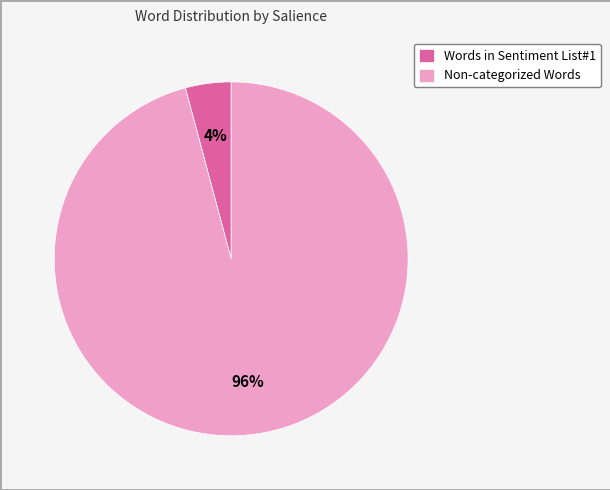

Between Non-categorized Words and Words in Sentiment List#1, which is larger?

Non-categorized Words